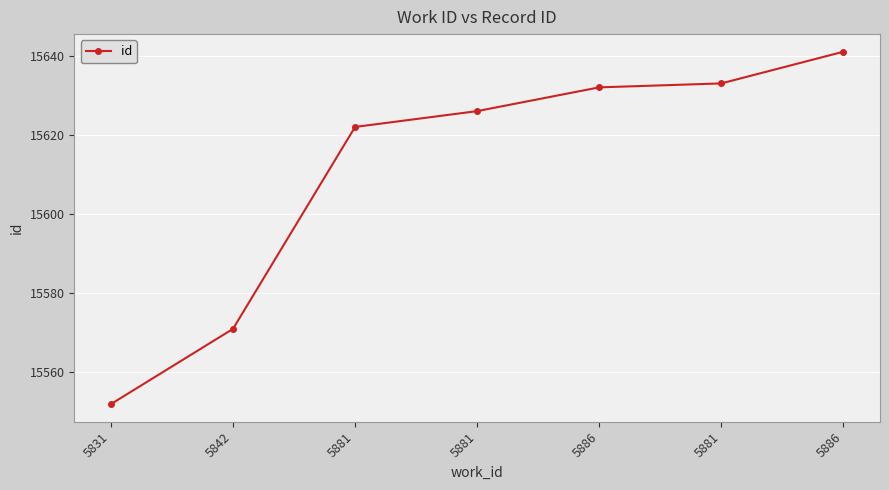

How many series are shown in this chart?

1